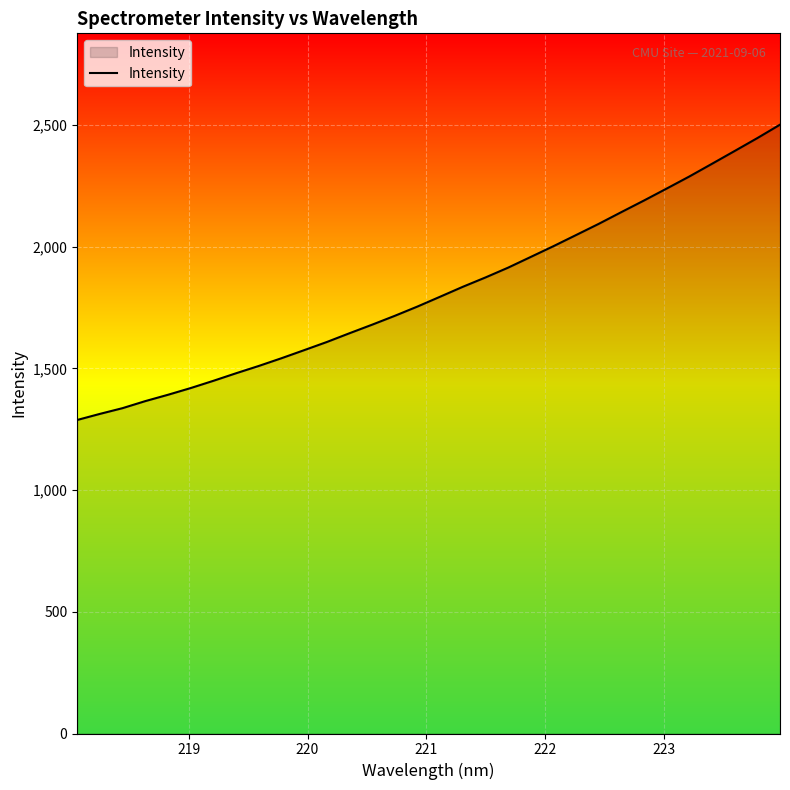

What is the difference between the maximum and minimum values?

1213.6